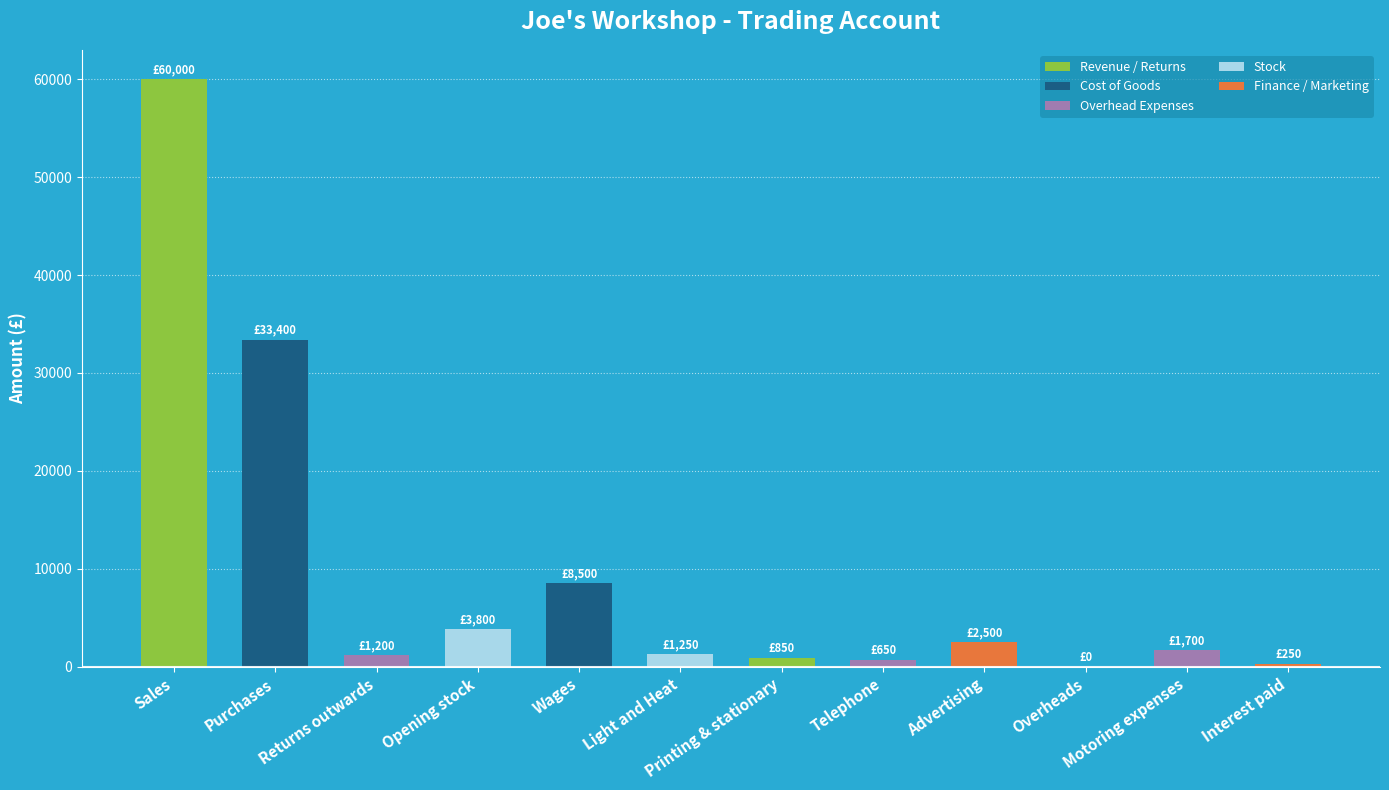

What is the sum of the values at Returns outwards and Opening stock?

5000